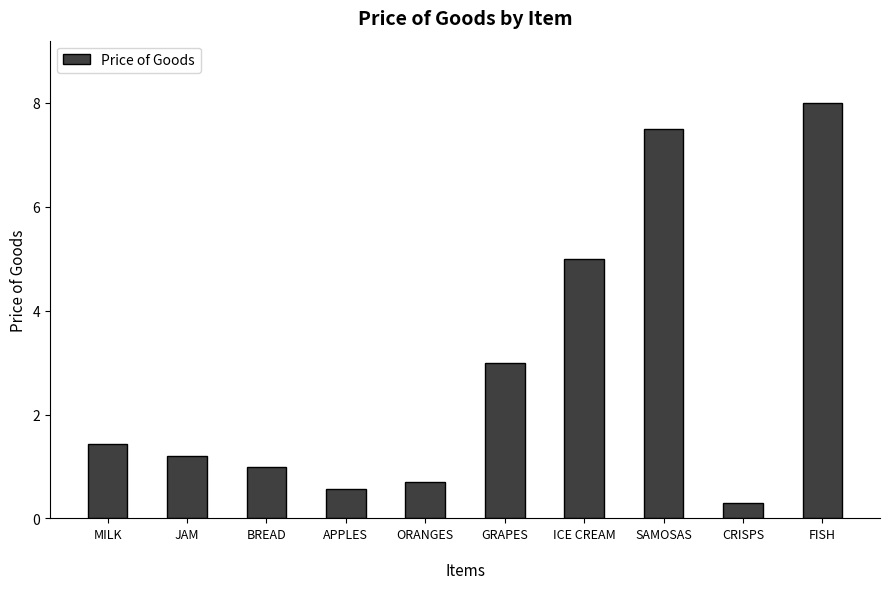

How many series are shown in this chart?

1